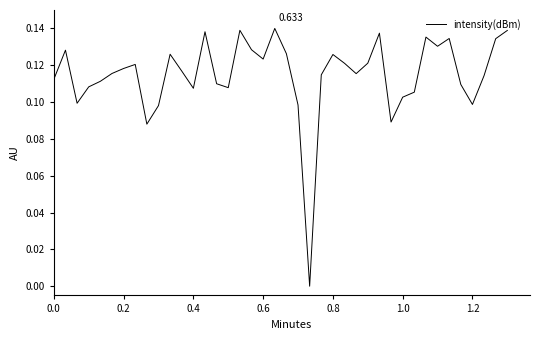

What is the label of the 13th point from the left?

0.4